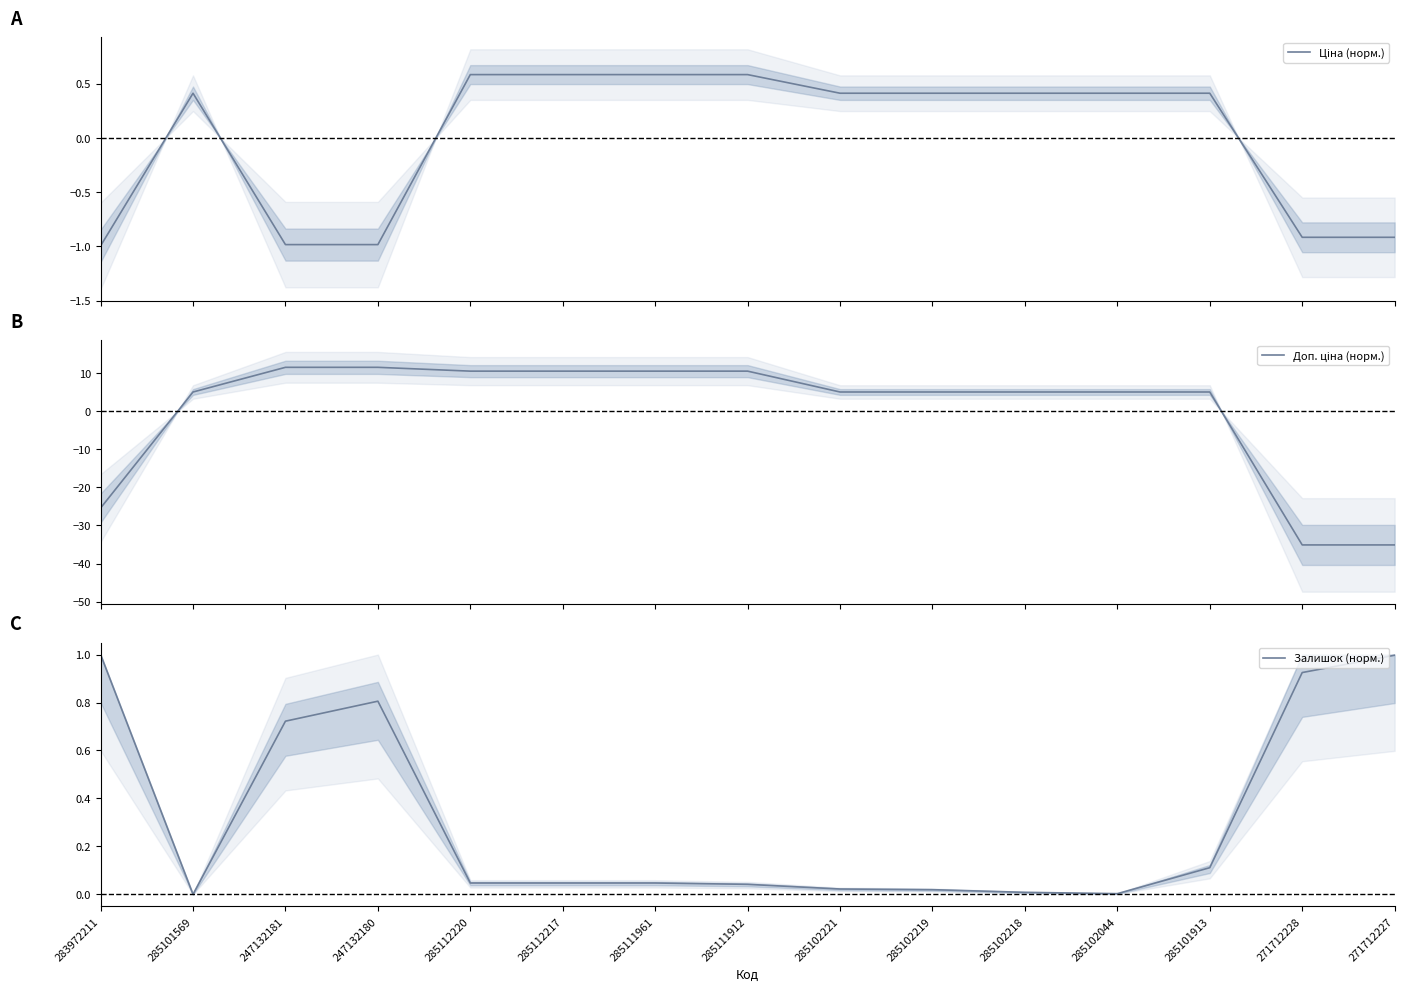

Where is the first local maximum for Залишок (норм.)?

247132180